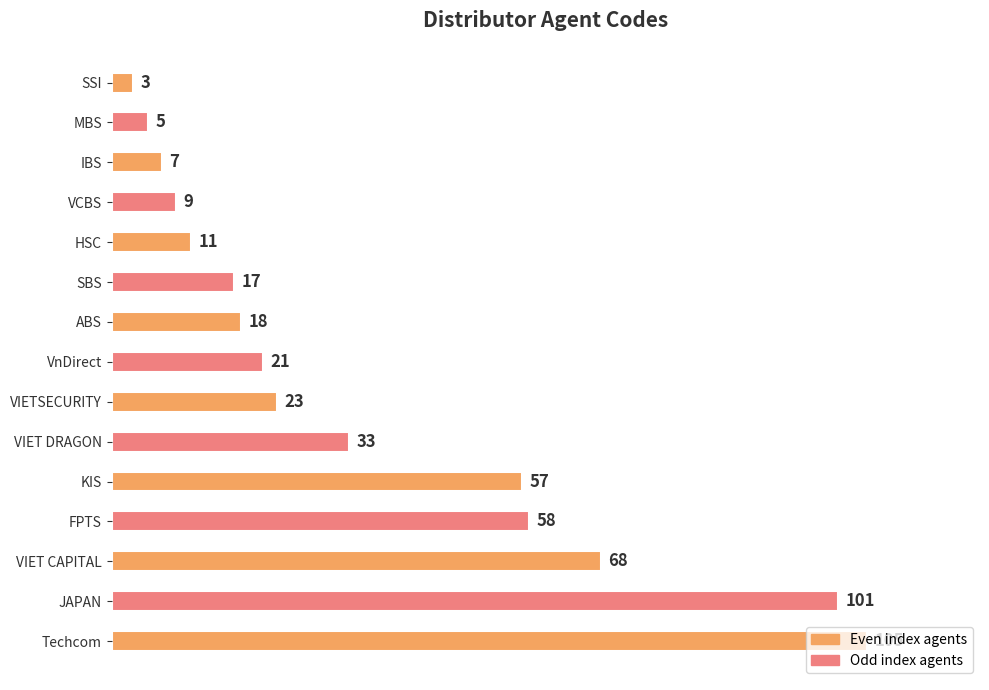

The value at SBS is 17. True or false?

True